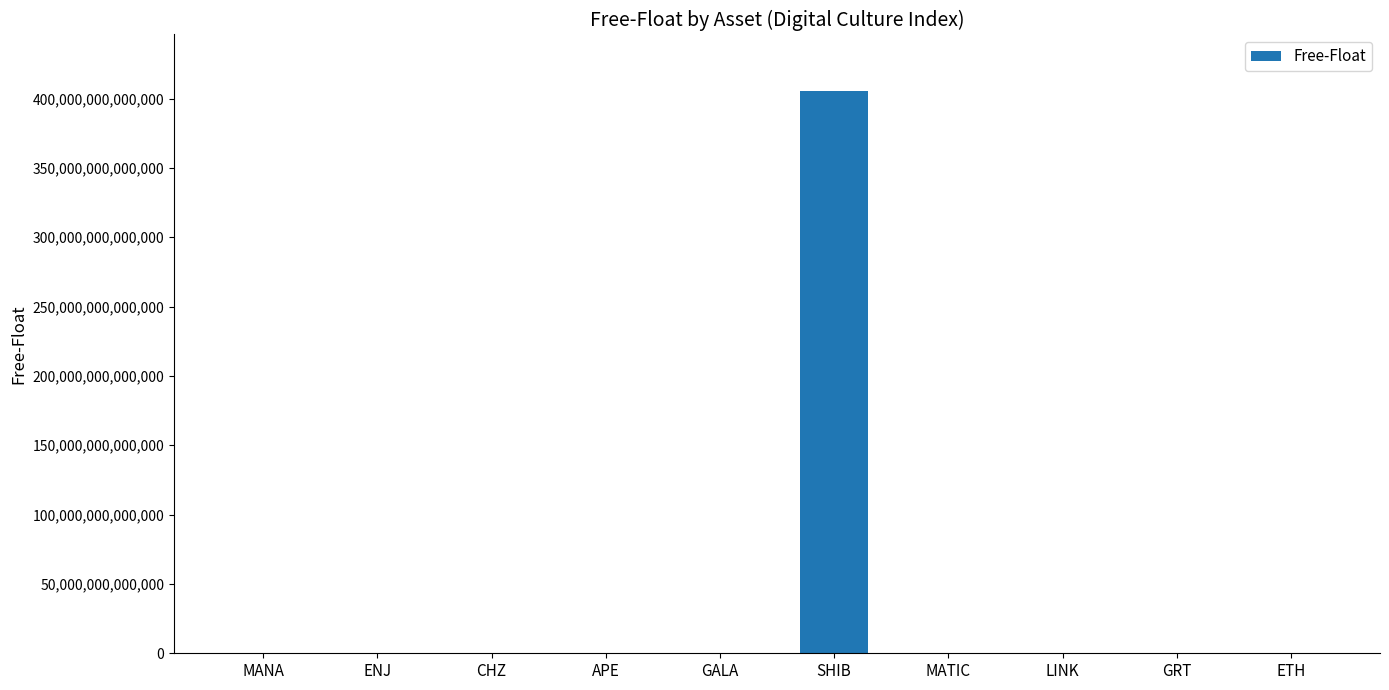

The value at SHIB is 91485452512088.7. True or false?

False